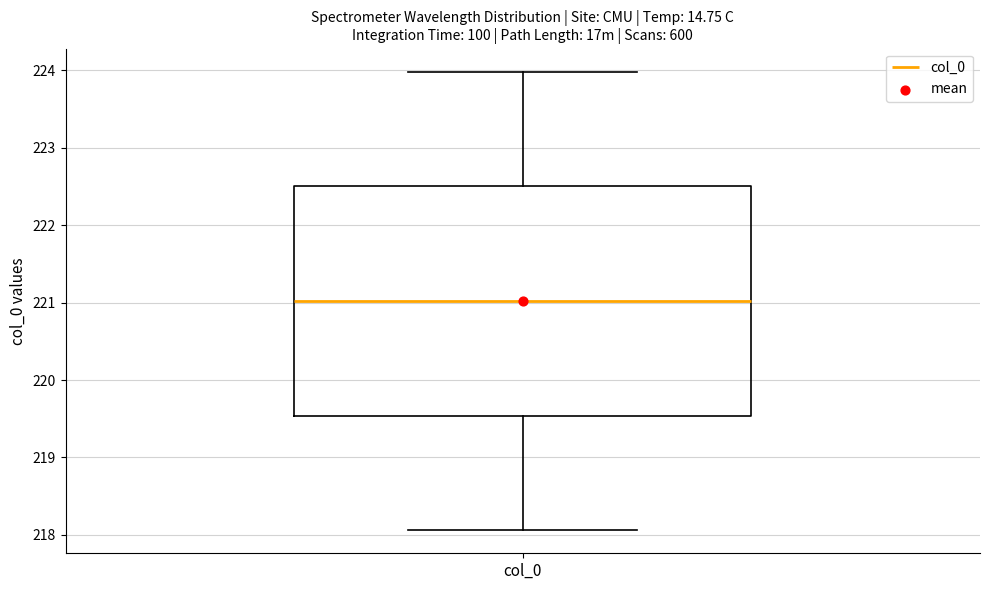

Where does the lower whisker of the box for col_0 end on the y-axis? The values are not printed on the chart, so give them approximately, as read against the axis.

218.1